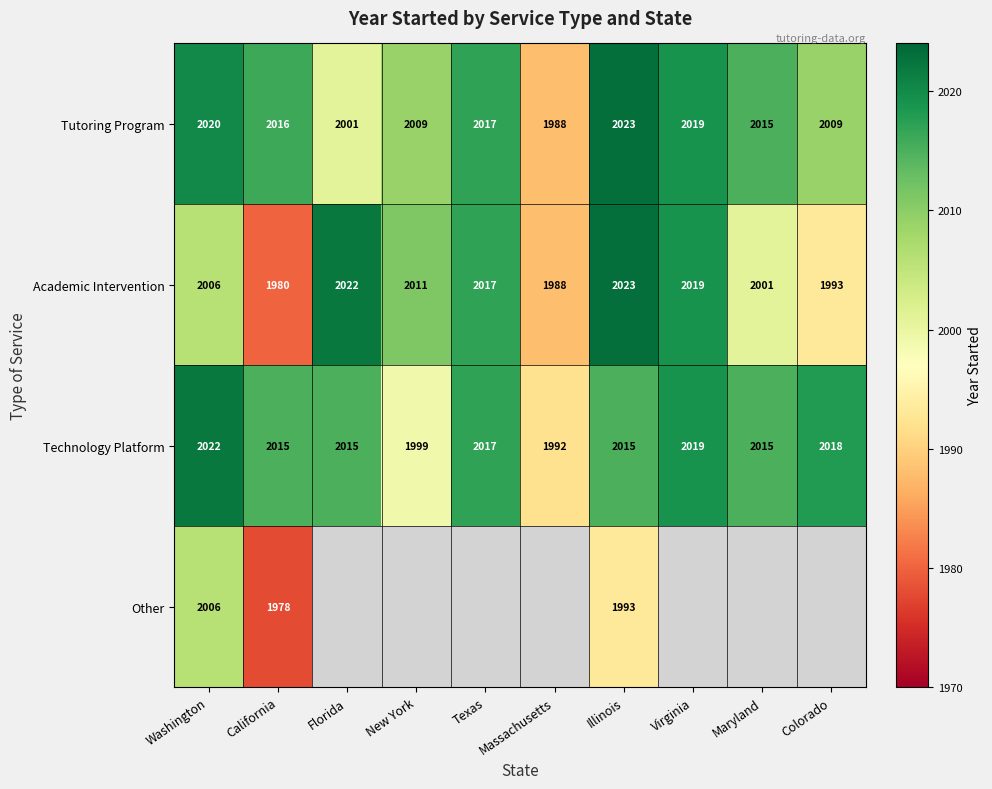

Between Texas and New York, which is larger?

Texas